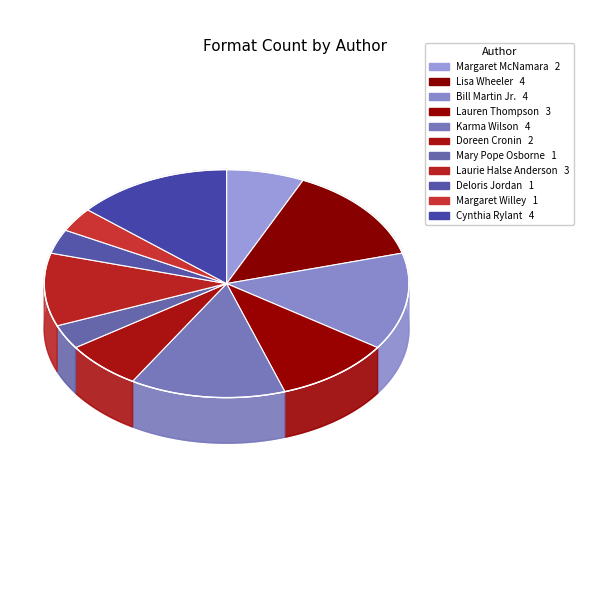

What is the smallest slice in the pie chart?

Mary Pope Osborne